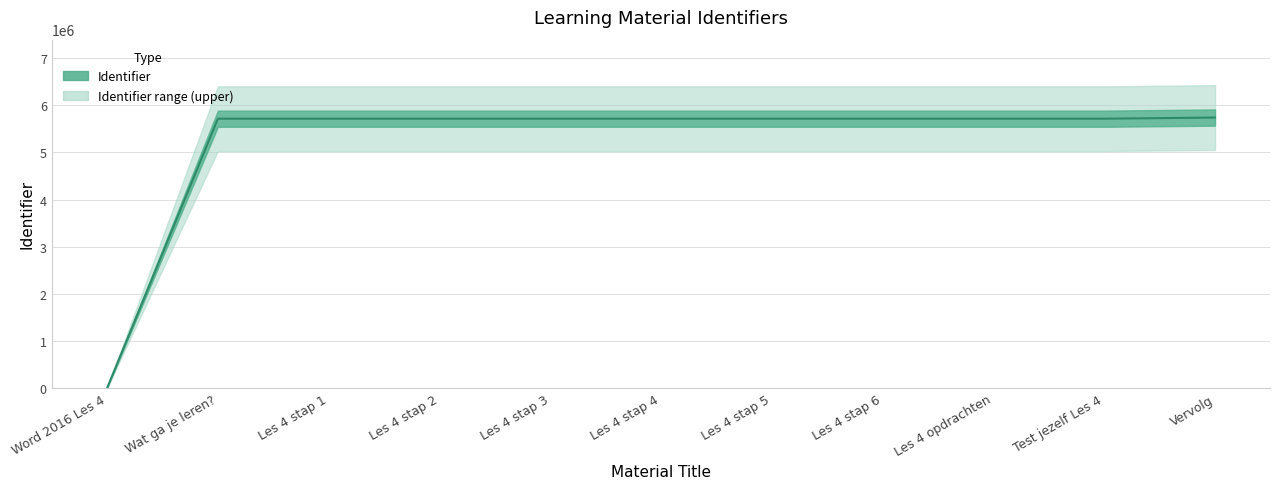

How many positive values are there?

10